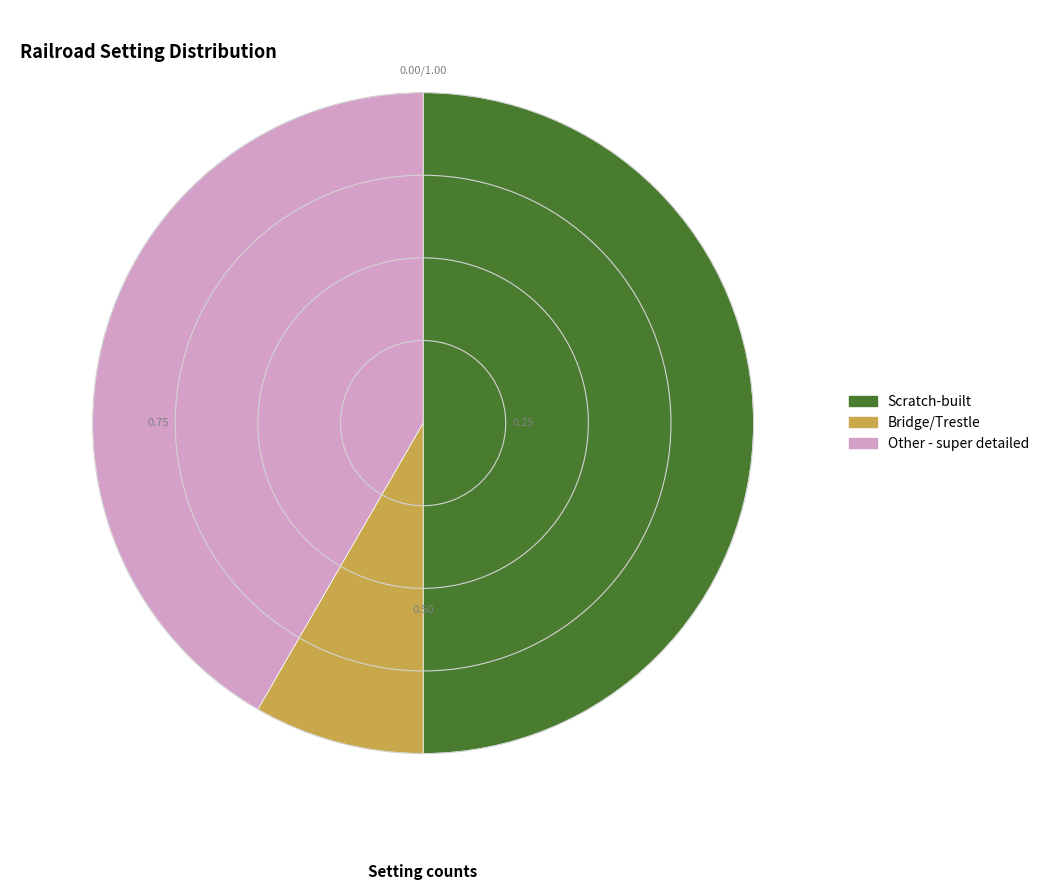

Which slice is the largest?

Scratch-built